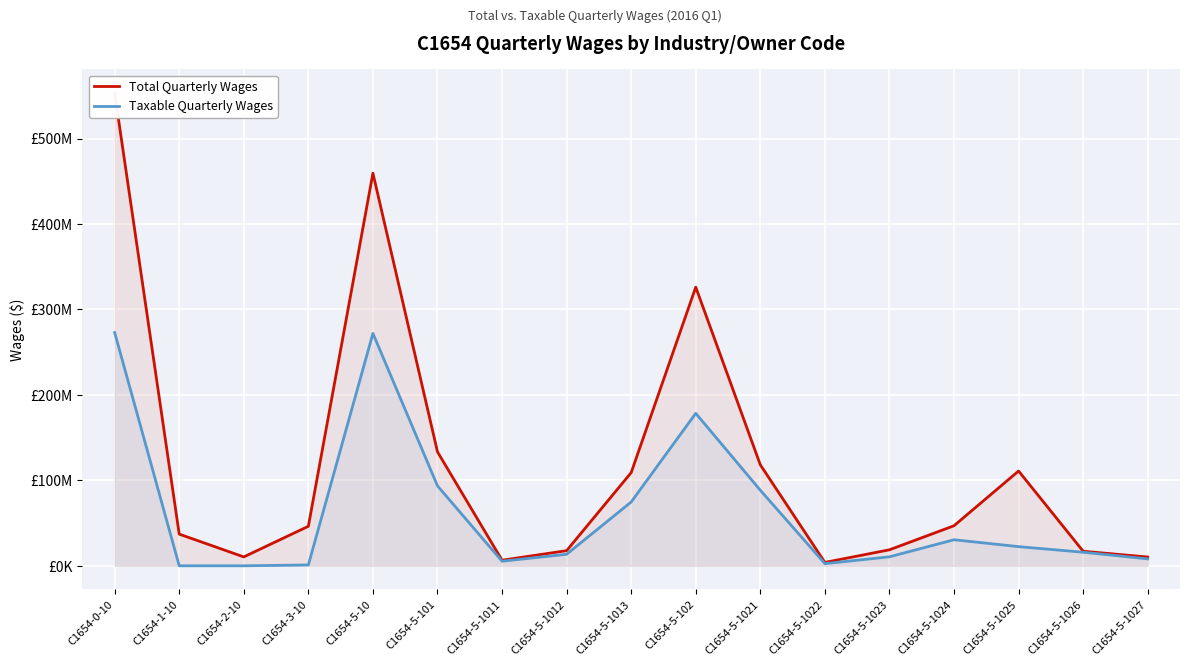

Is the value of Taxable Quarterly Wages at C1654-5-1012 greater than the value of Total Quarterly Wages at C1654-5-101?

No